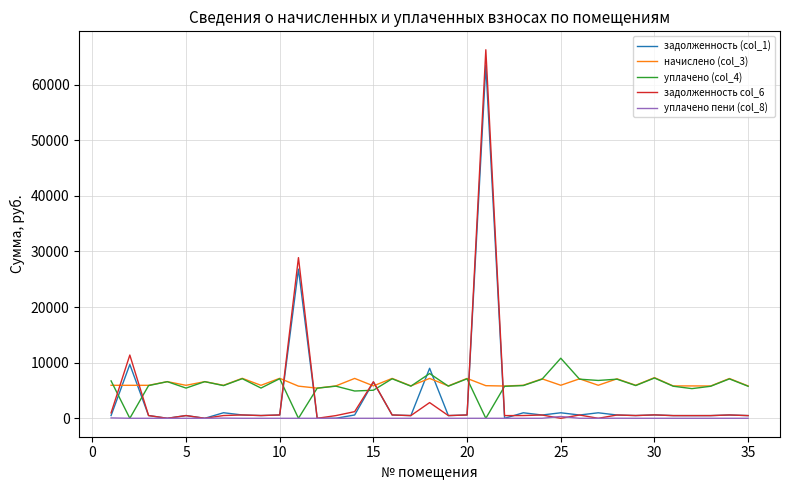

Which series has the largest range (max minus min)?

задолженность col_6